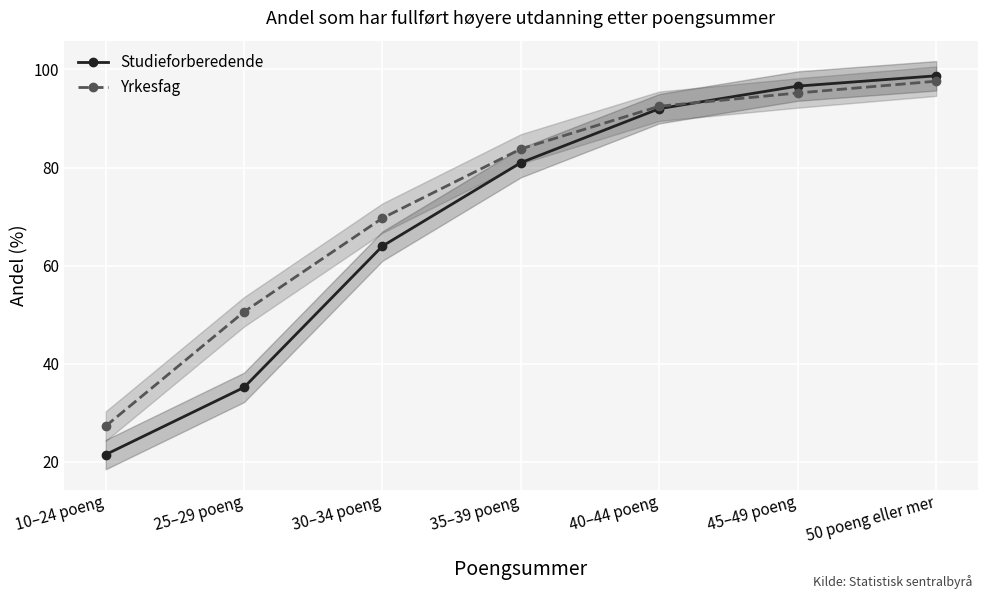

Read the Yrkesfag value at 30–34 poeng.

69.7